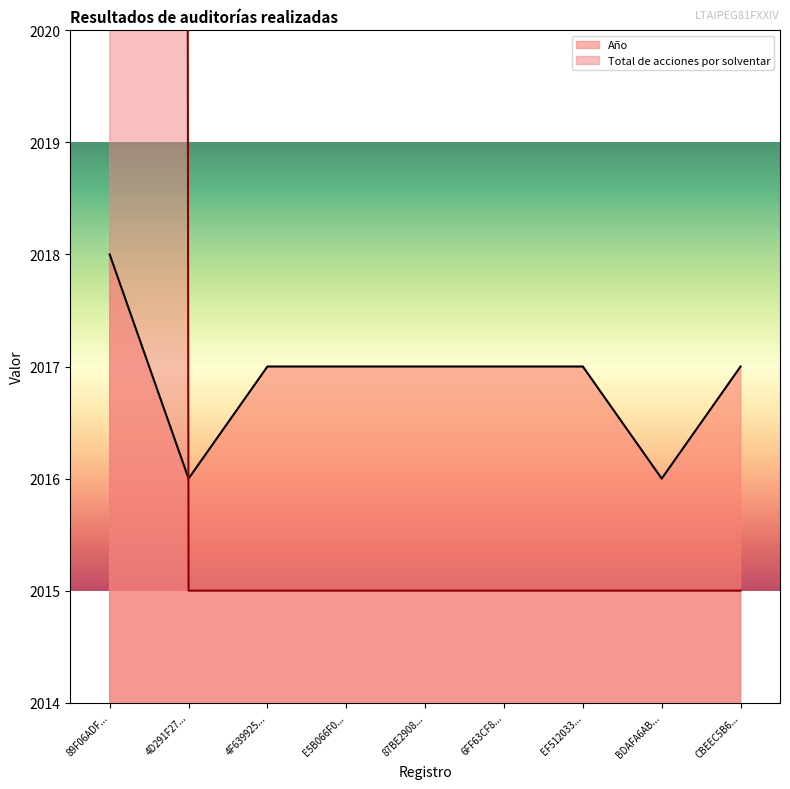

The Año series shows 2017 at EF512033.... True or false?

True